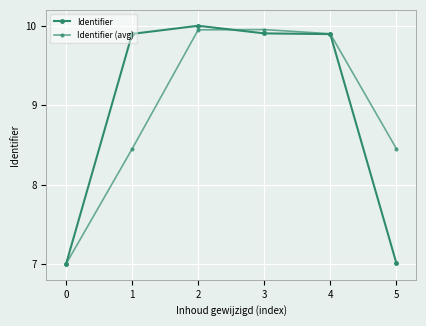

How many lines are shown in the chart?

2